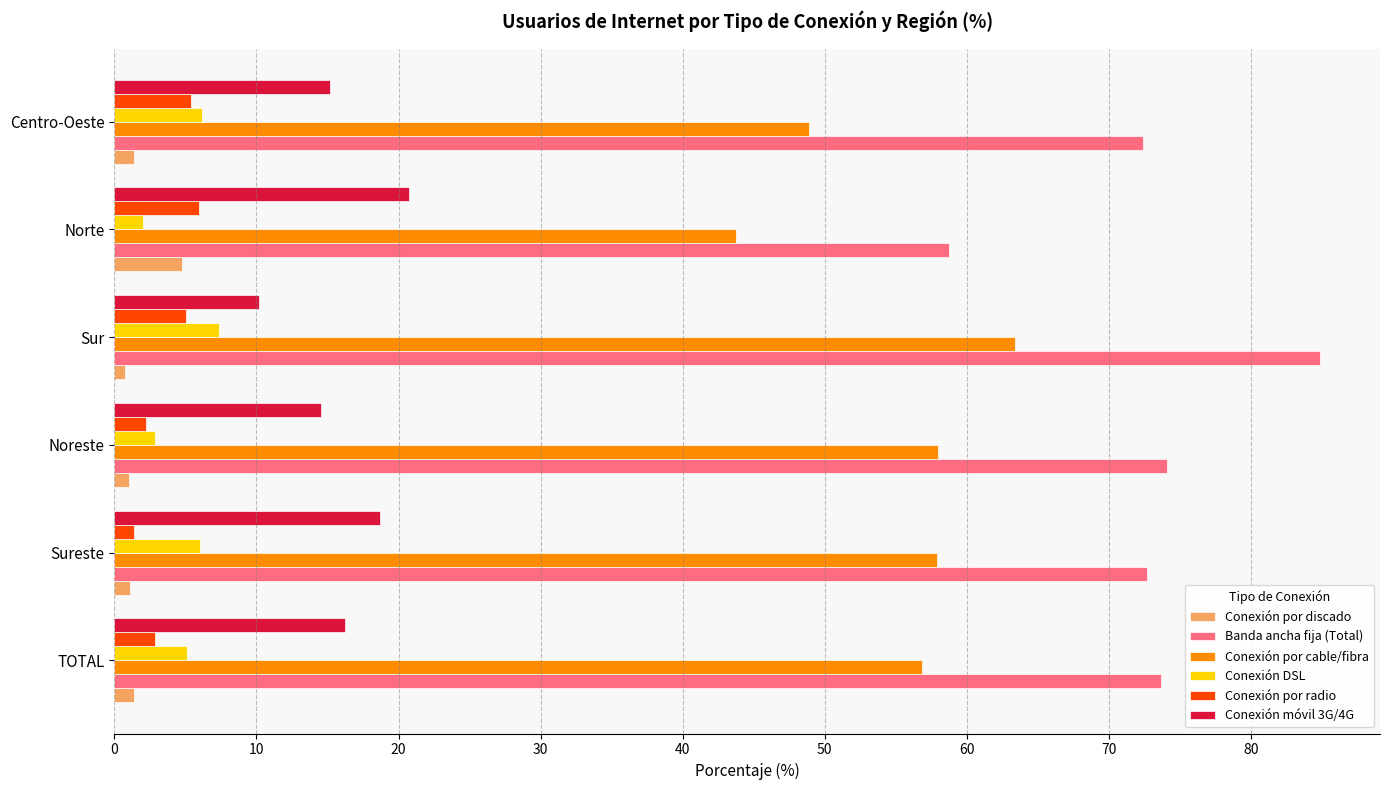

Which series has the largest total across all categories?

Banda ancha fija (Total)